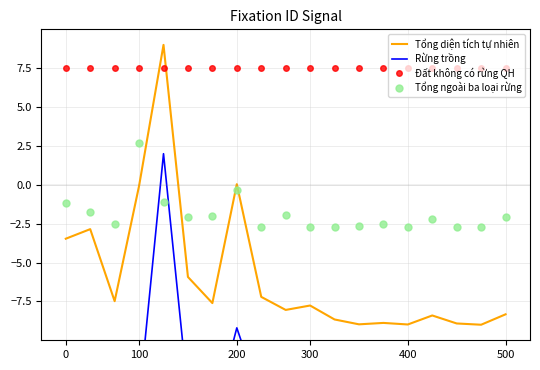

True or false: Tổng ngoài ba loại rừng and Tổng diện tích tự nhiên intersect in this chart.

True